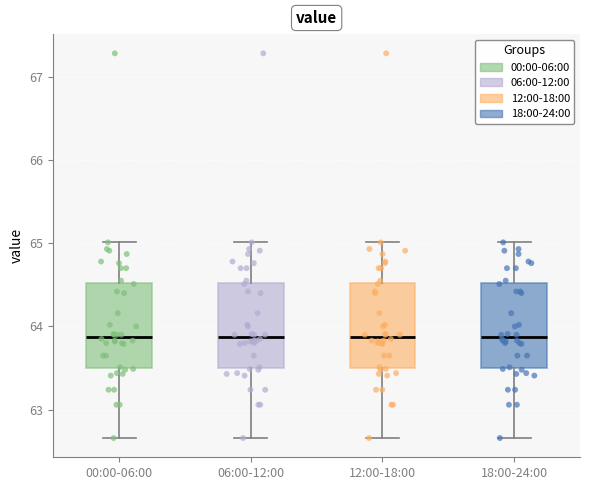

Reading left to right, read every box against the y-axis: the position of its median line, the range the box covers, and the ends of its whiskers. The values are not printed on the chart, so give them approximately, as read against the axis.

00:00-06:00: median 63.9, box 63.5 to 64.5, whiskers 62.7 to 65.0
06:00-12:00: median 63.9, box 63.5 to 64.5, whiskers 62.7 to 65.0
12:00-18:00: median 63.9, box 63.5 to 64.5, whiskers 62.7 to 65.0
18:00-24:00: median 63.9, box 63.5 to 64.5, whiskers 62.7 to 65.0